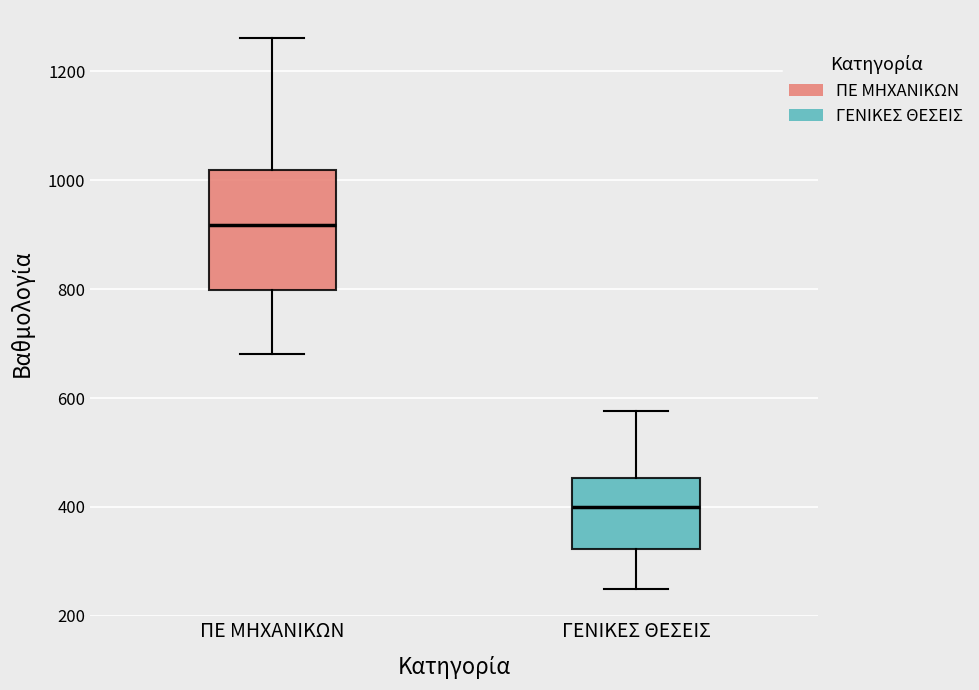

Reading left to right, read every box against the y-axis: the position of its median line, the range the box covers, and the ends of its whiskers. The values are not printed on the chart, so give them approximately, as read against the axis.

ΠΕ ΜΗΧΑΝΙΚΩΝ: median 920, box 800 to 1020, whiskers 680 to 1260
ΓΕΝΙΚΕΣ ΘΕΣΕΙΣ: median 400, box 320 to 460, whiskers 260 to 580